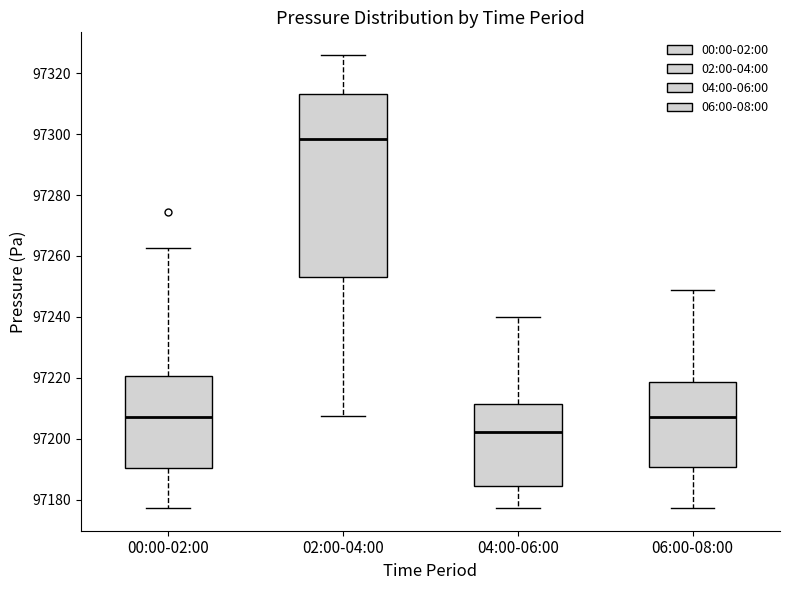

Which box has the lowest median line?

04:00-06:00